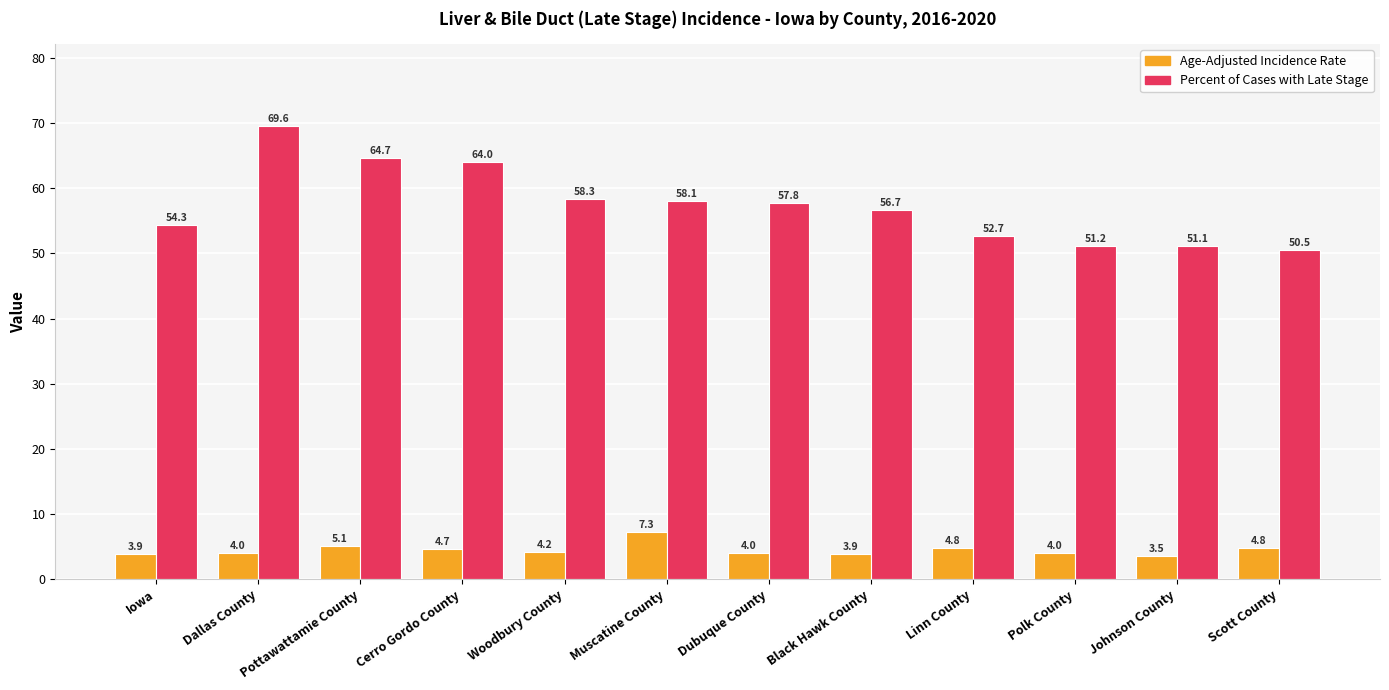

Reading right to left, transcribe all the data shown in this chart.

Age-Adjusted Incidence Rate: 4.8	3.5	4.0	4.8	3.9	4.0	7.3	4.2	4.7	5.1	4.0	3.9
Percent of Cases with Late Stage: 50.5	51.1	51.2	52.7	56.7	57.8	58.1	58.3	64.0	64.7	69.6	54.3